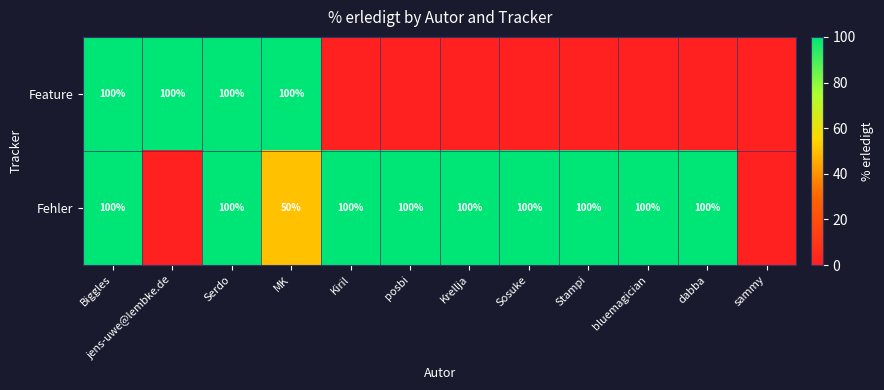

True or false: Fehler has a value of 45 at bluemagician.

False